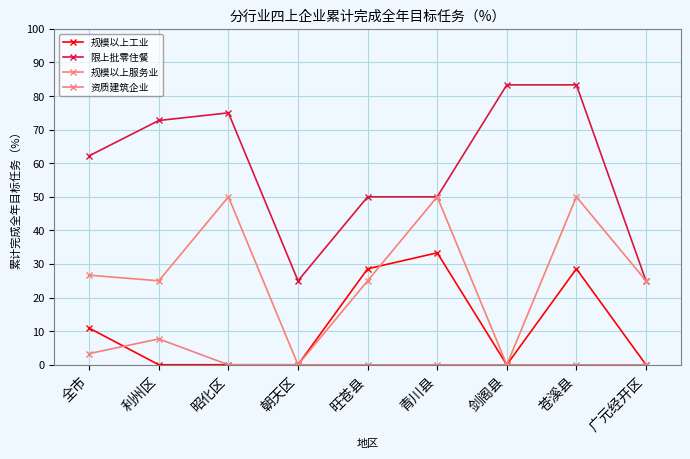

What is the difference between the highest and lowest values at 青川县?

50.0